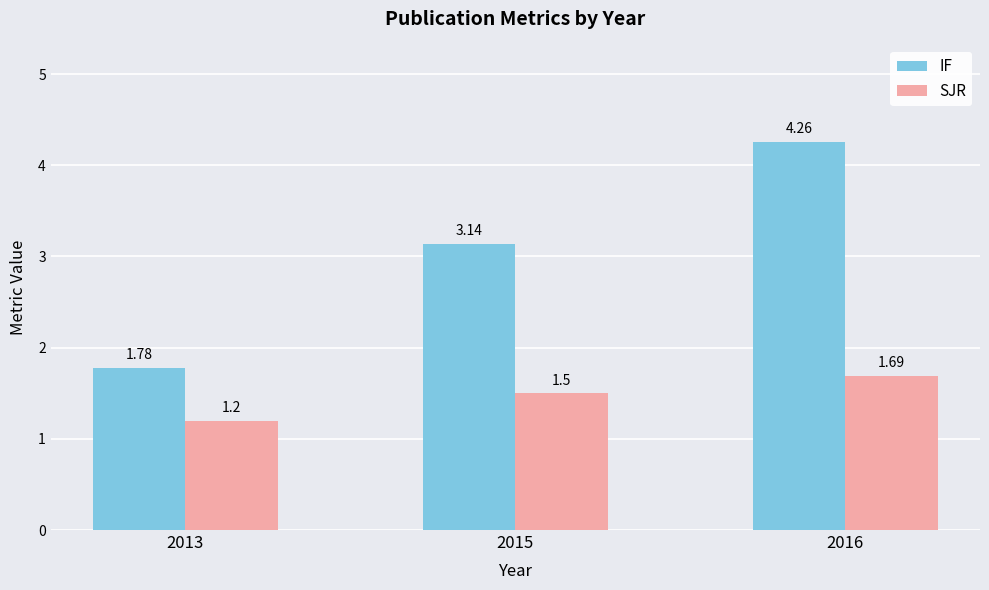

Which series has the largest range (max minus min)?

IF